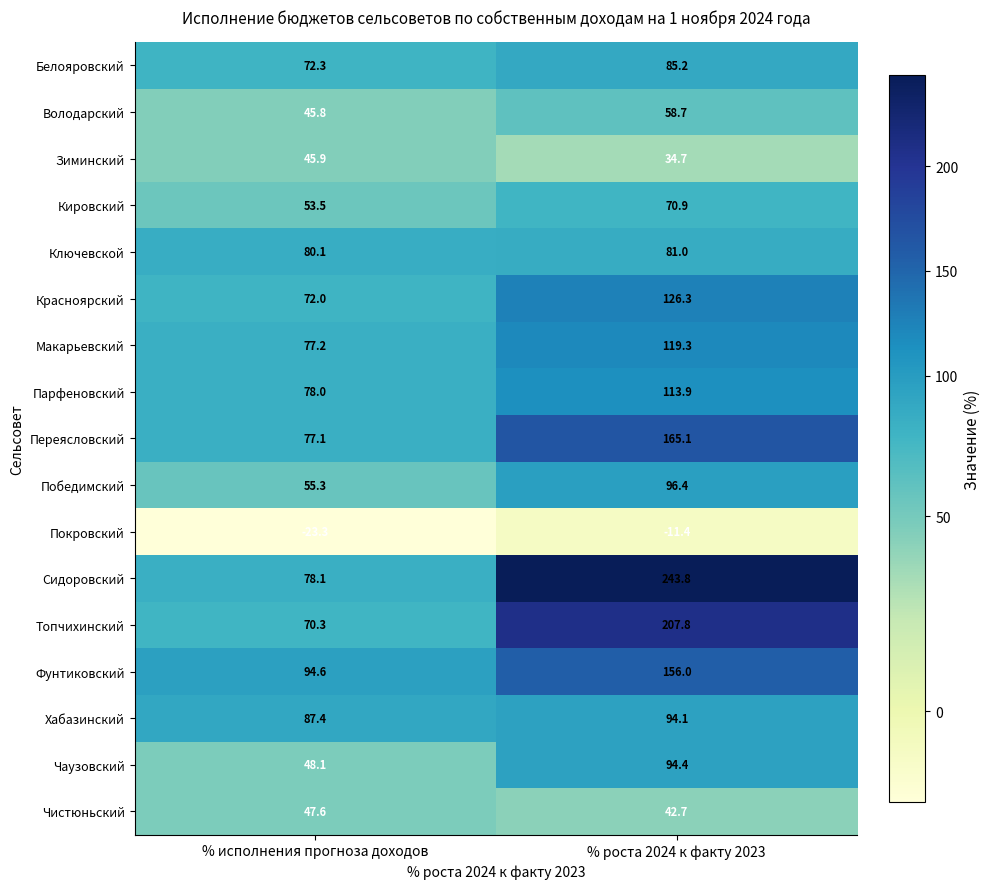

What is the total value across all series at % роста 2024 к факту 2023?

1778.9